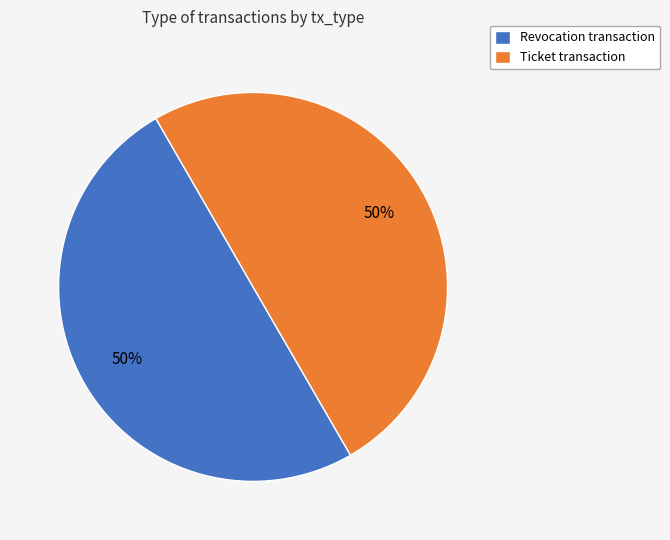

How many segments does this pie chart have?

2